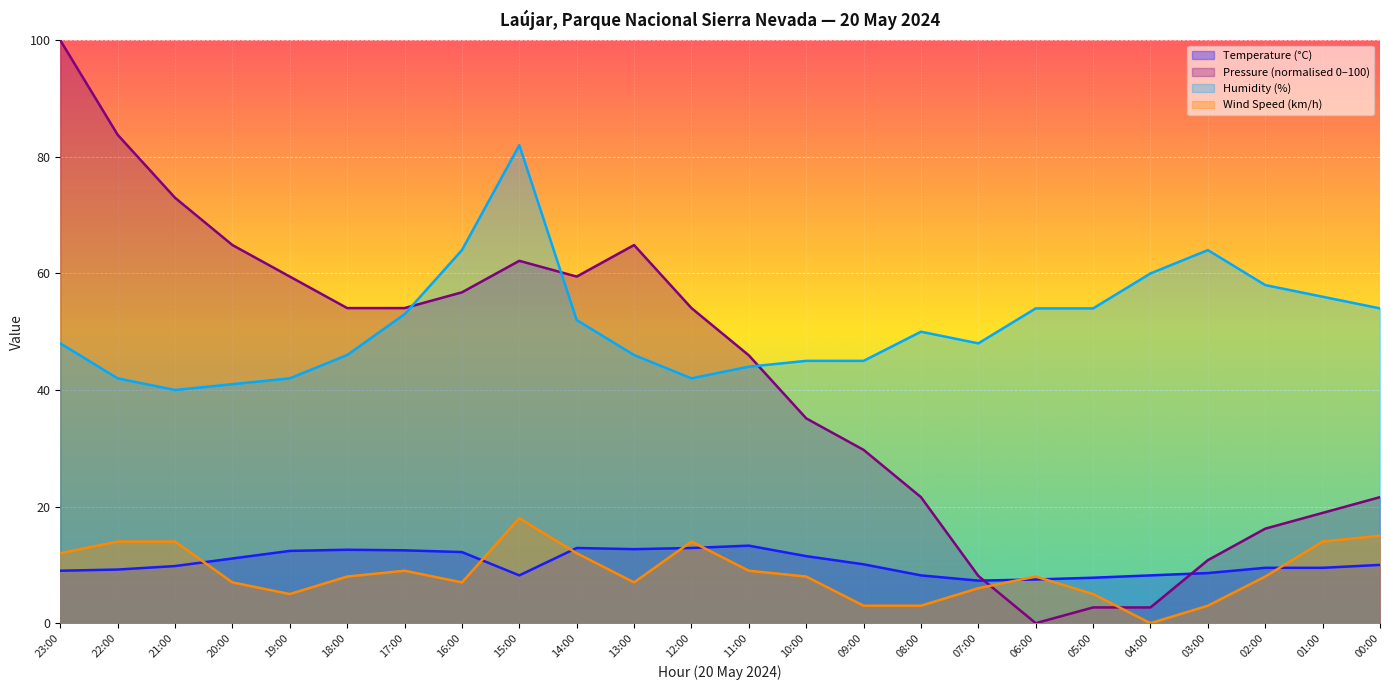

What is the highest value of the Wind Speed (km/h) series?

18.0